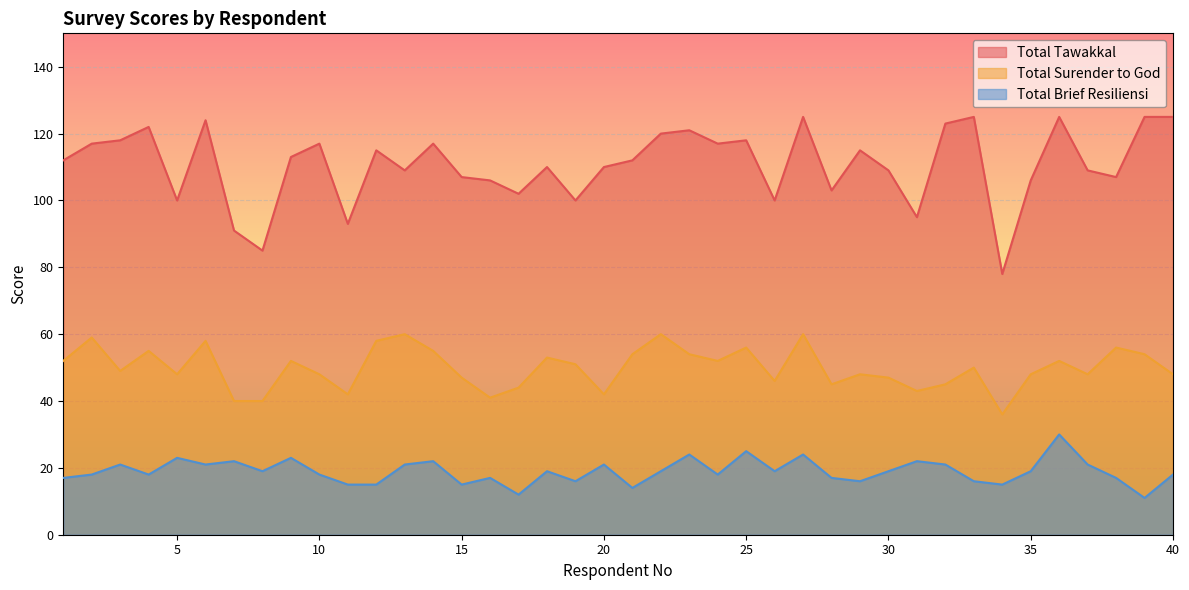

At how many categories does at least one series exceed 27?

40